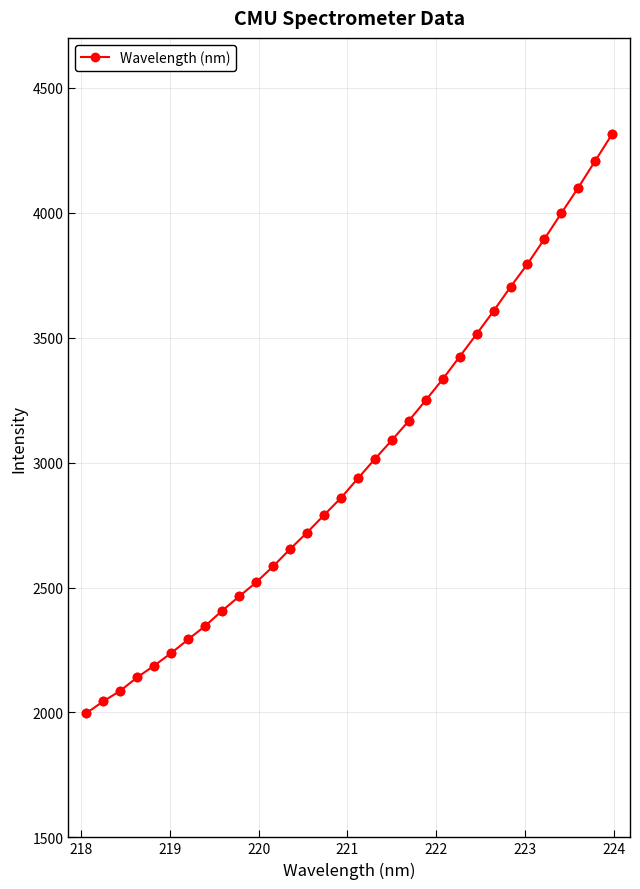

What is the minimum value shown in the chart?

1996.4